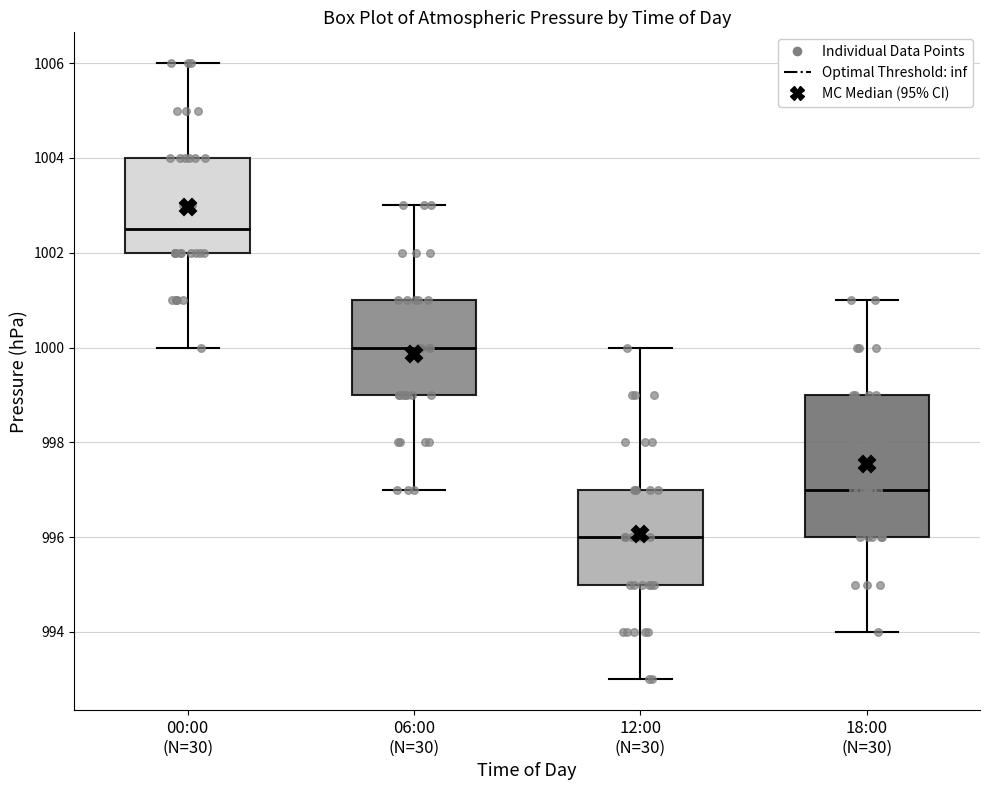

Which box has the highest median line?

00:00 (N=30)